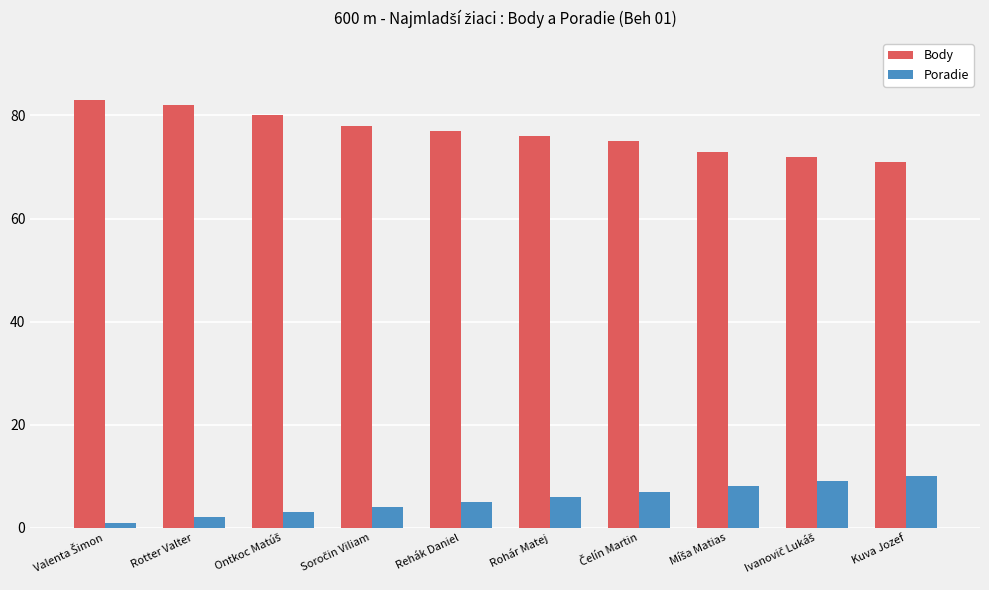

Is it true that Poradie equals 6 at Rohár Matej?

True